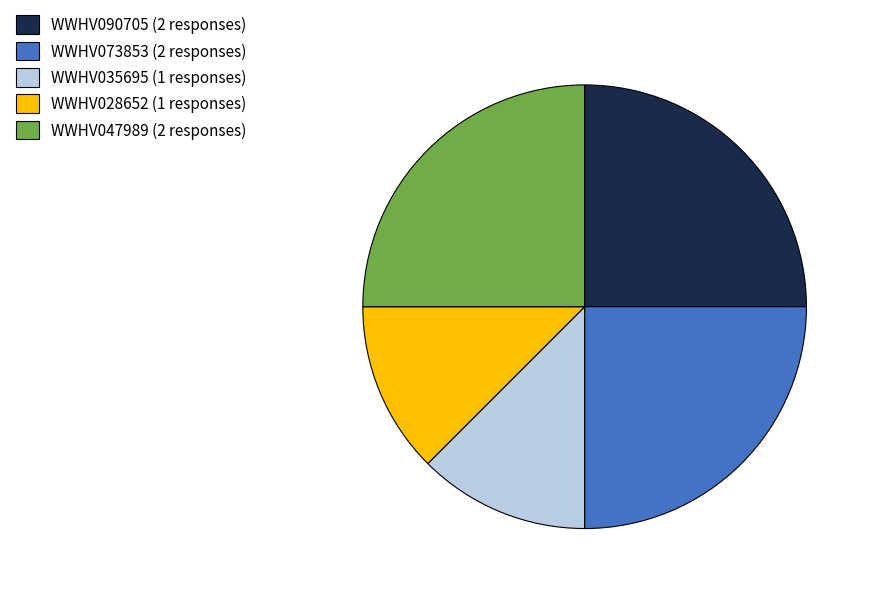

Combined, do WWHV047989 (2 responses) and WWHV035695 (1 responses) account for over 50%?

No